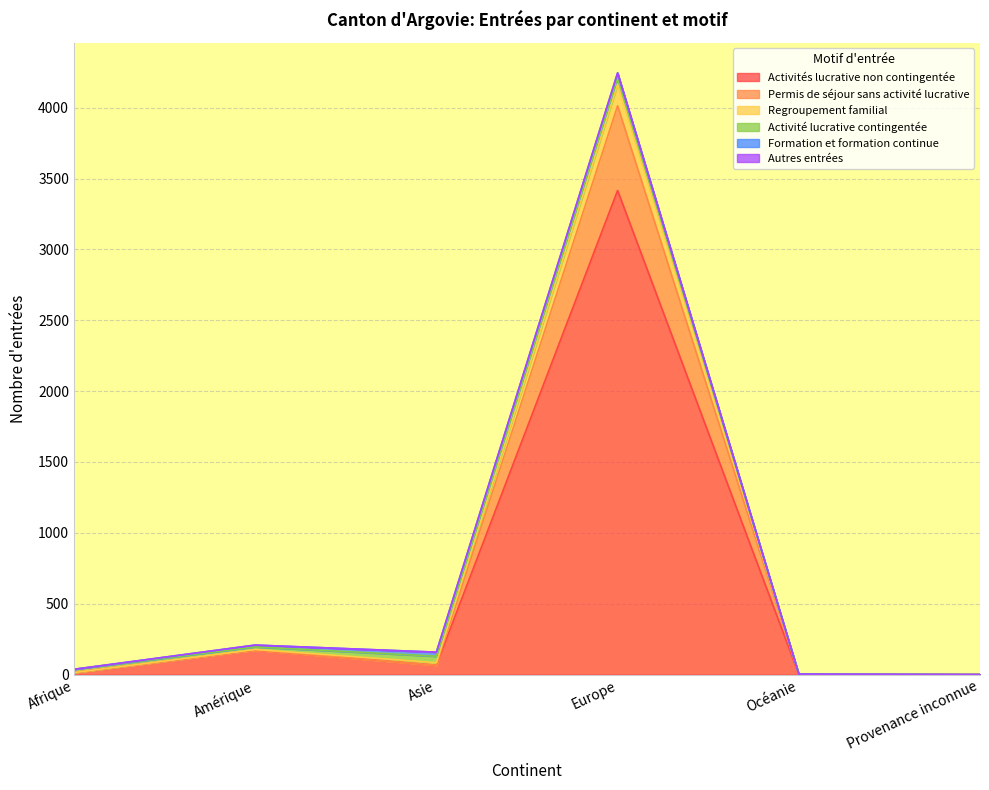

What is the highest value of the Activités lucrative non contingentée series?

3416